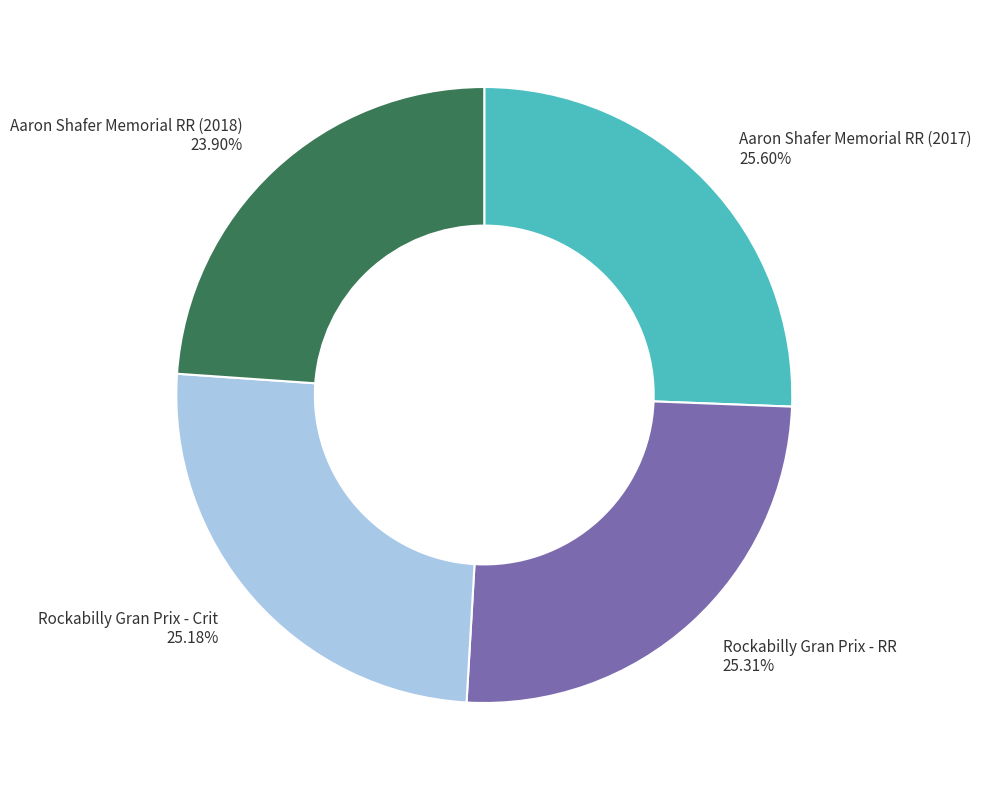

How many slices are in this pie chart?

4